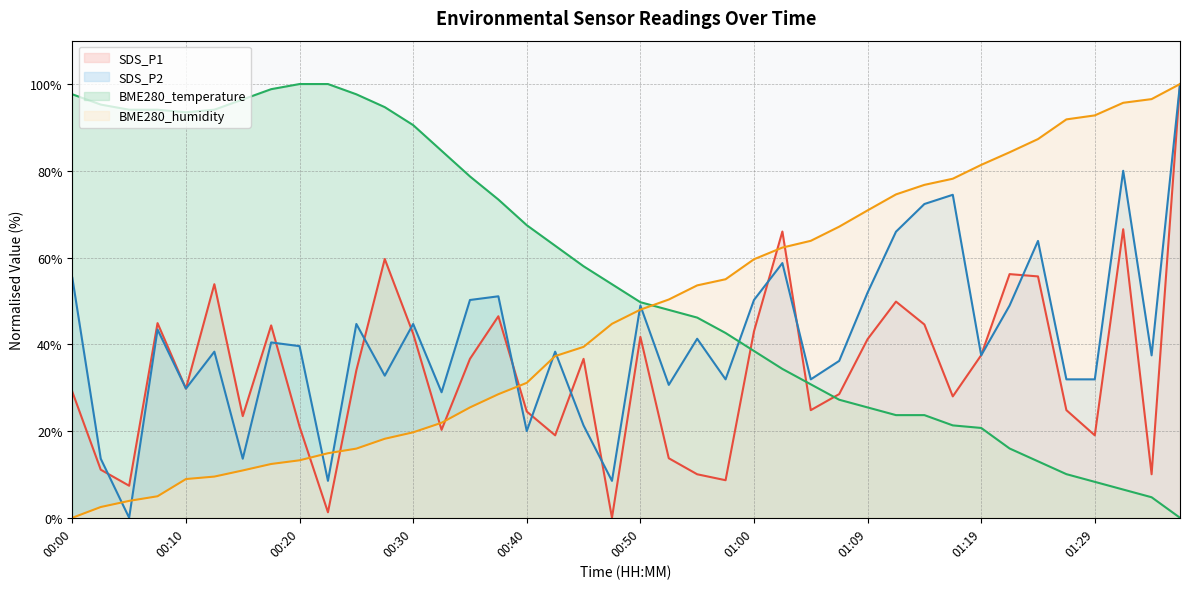

What position from the right is 00:37?

25